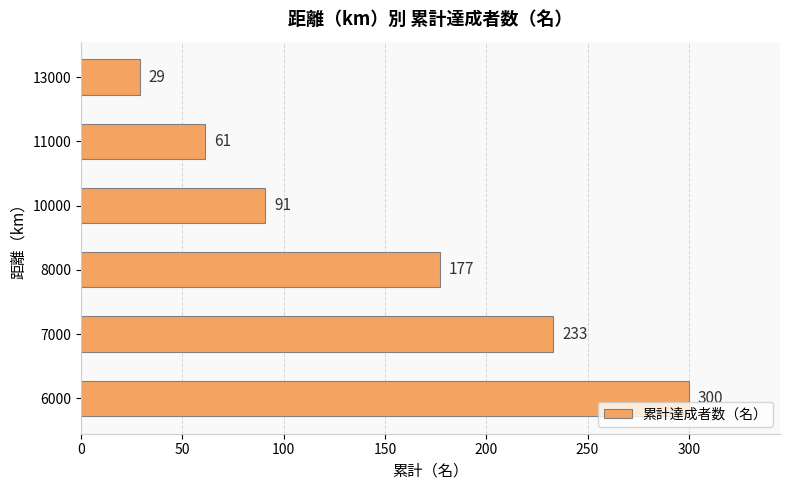

Between 7000 and 10000, which is larger?

7000